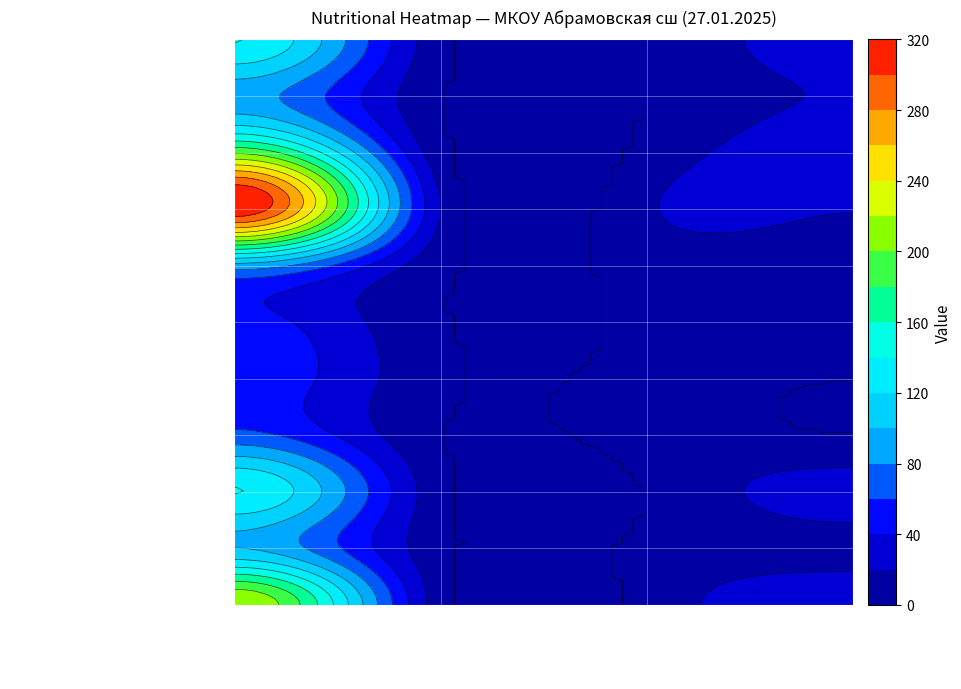

How many data points does each series have?

4